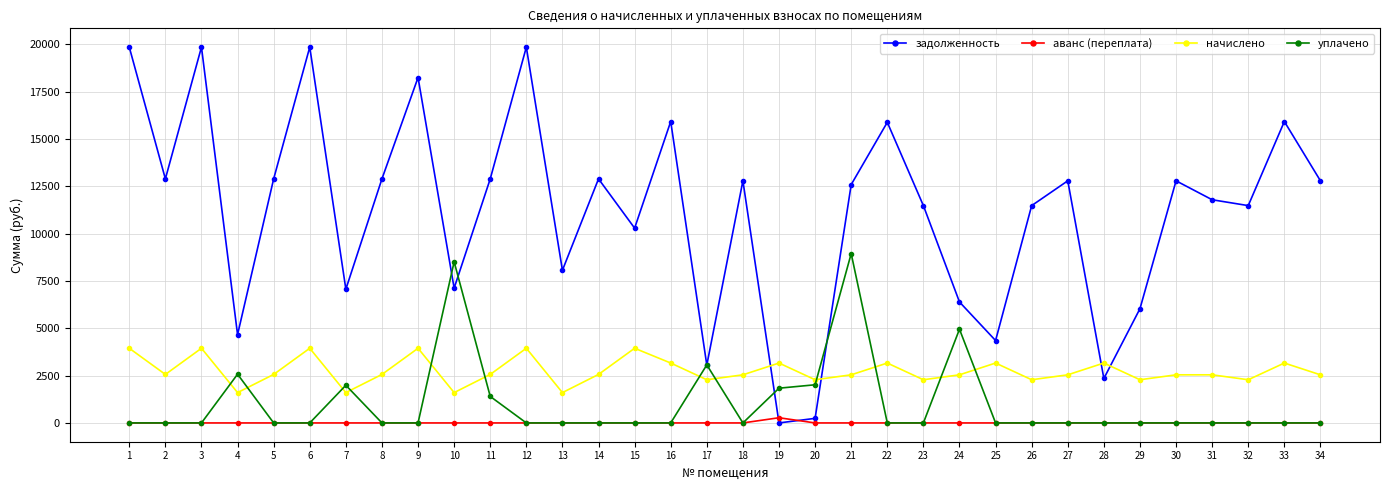

The value of уплачено at 8 is 5842.7. True or false?

False